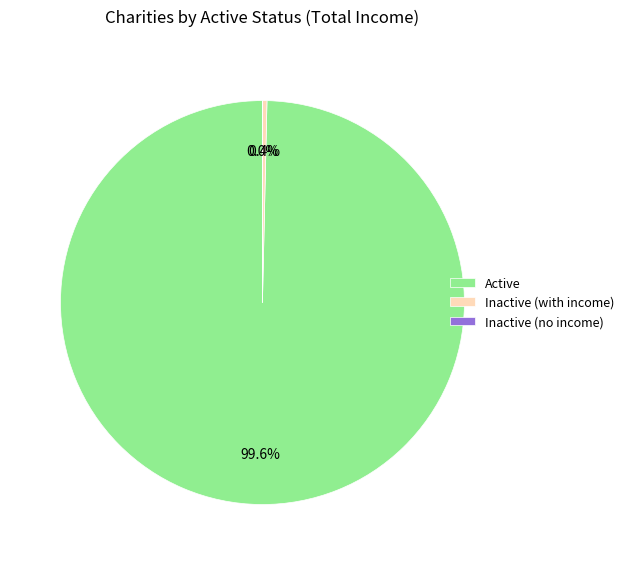

What is the total percentage of Active and Inactive (with income)?

100.0%